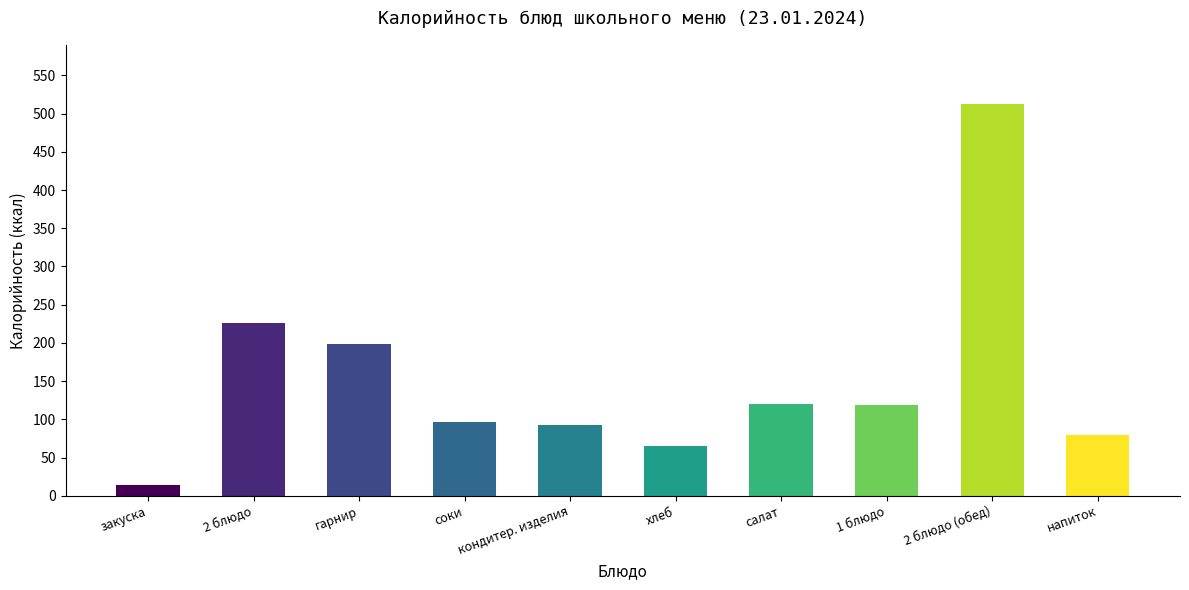

What is the smallest value displayed?

14